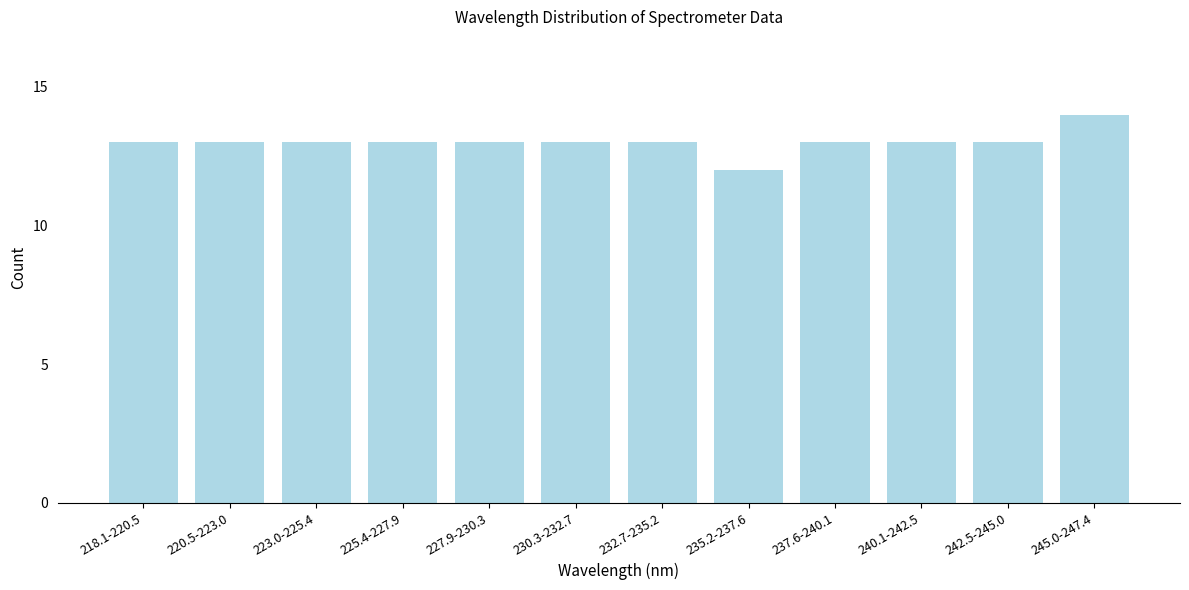

Reading right to left, transcribe all the data shown in this chart.

14	13	13	13	12	13	13	13	13	13	13	13